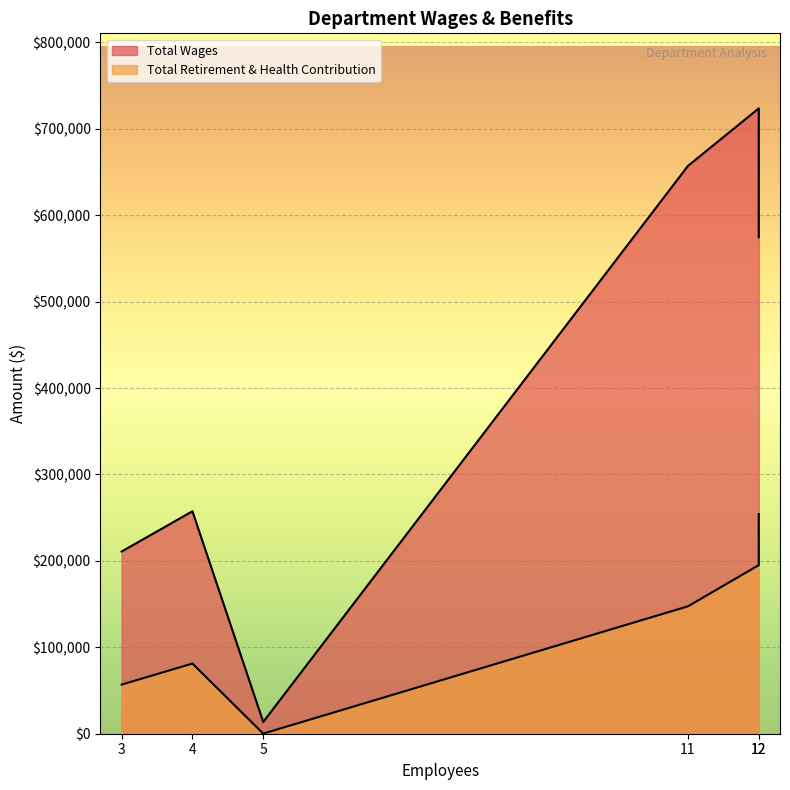

Does the chart display data point markers on the line(s)?

No